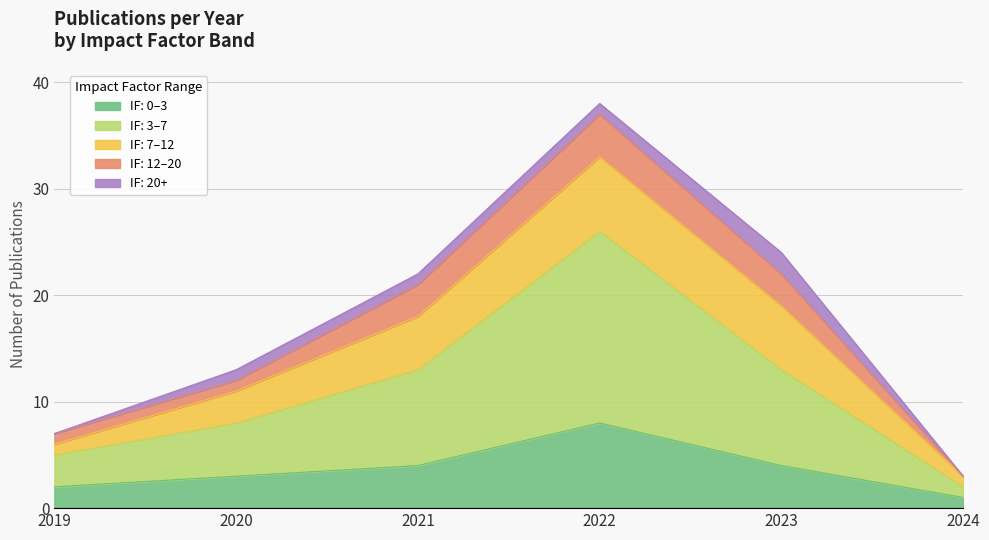

At which category is the sum across all series the highest?

2022